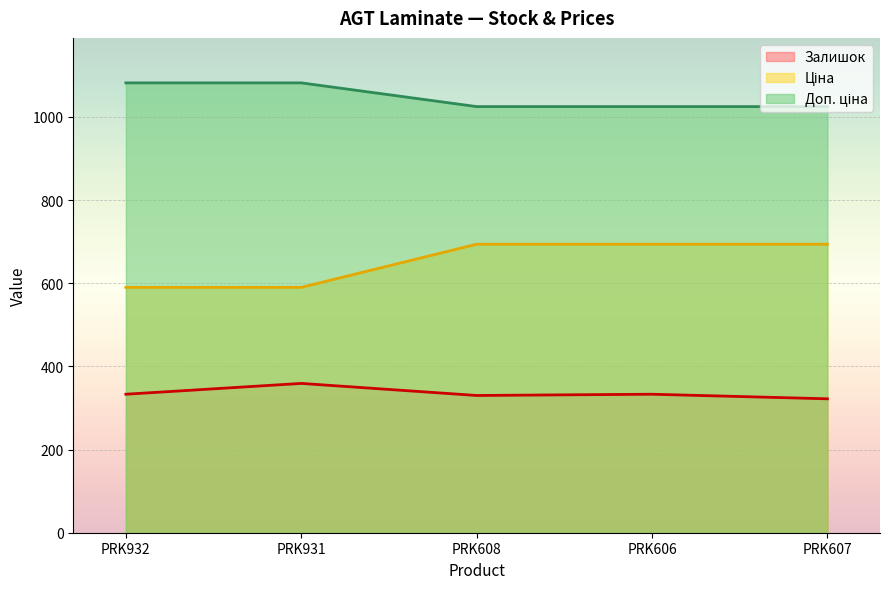

How many lines are shown in the chart?

3